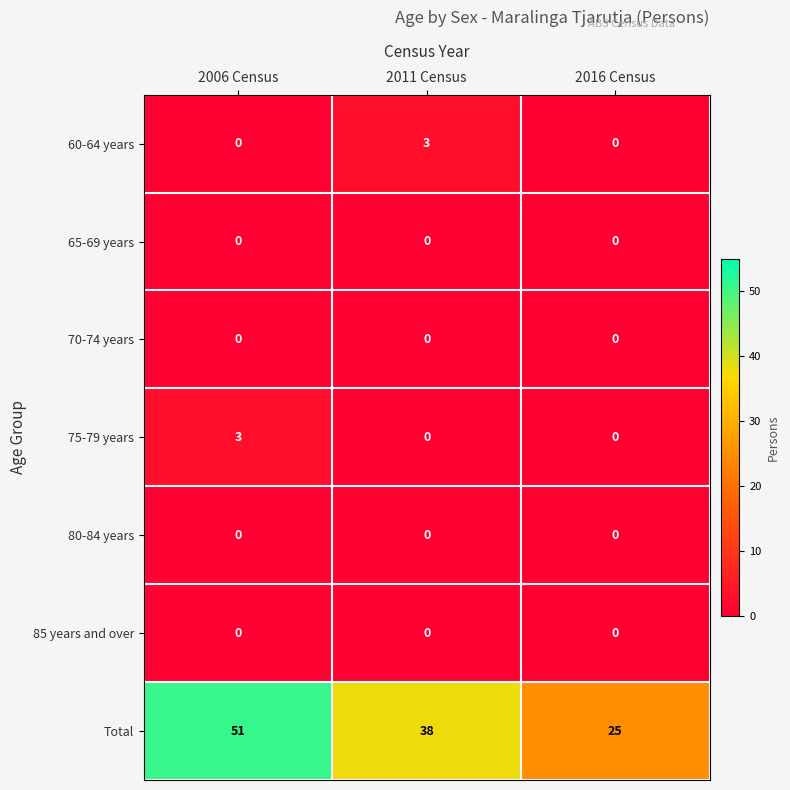

What is the maximum value shown in the chart?

51